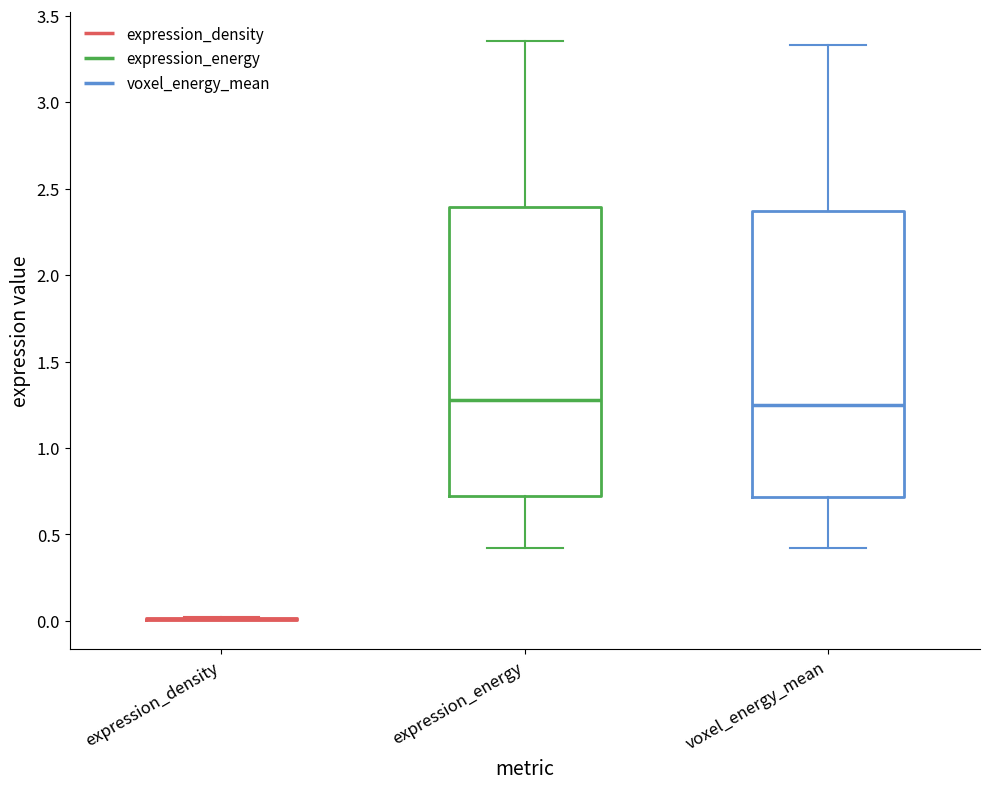

Where is the upper edge of the box for voxel_energy_mean on the y-axis? The values are not printed on the chart, so give them approximately, as read against the axis.

2.35